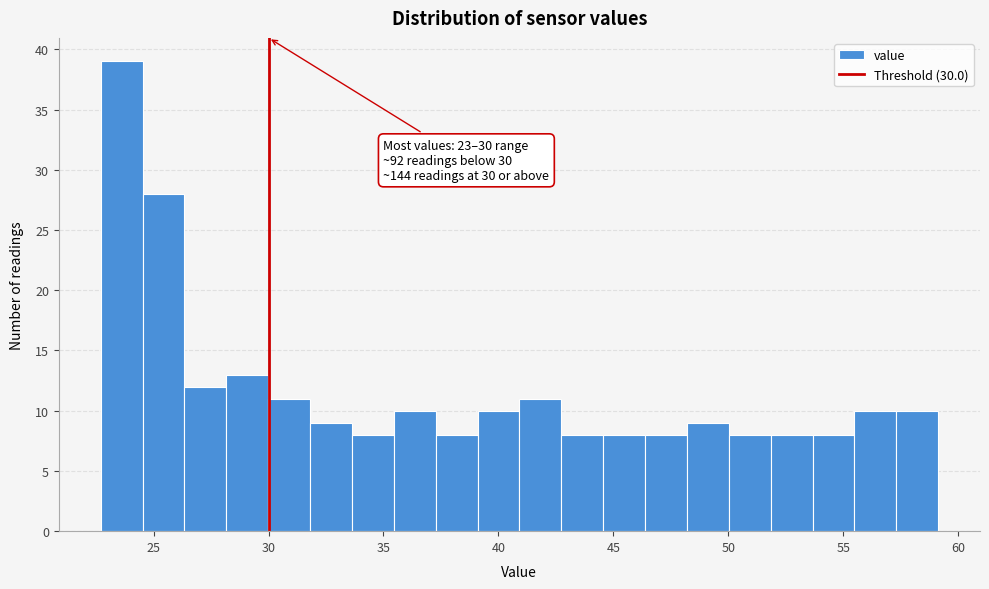

Around what value on the x-axis is the tallest bar? Give the approximate position of its centre, as read against the axis.

23.5